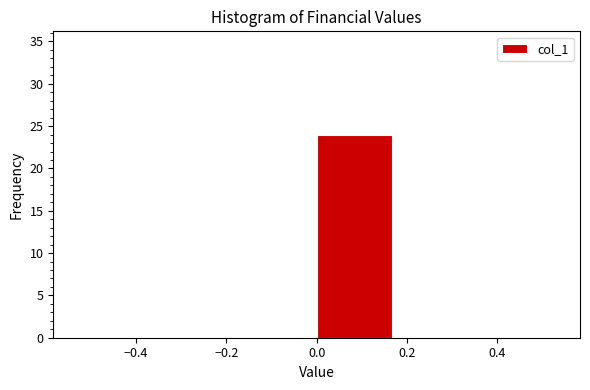

Reading left to right, transcribe this chart: for each bar, give the range it covers on the x-axis and its height. Neither the bar edges nor the heights are printed on the chart, so give them approximately, as read against the axes.

-0.50 to -0.34: 0
-0.34 to -0.16: 0
-0.16 to 0.00: 0
0.00 to 0.16: 24
0.16 to 0.34: 0
0.34 to 0.50: 0